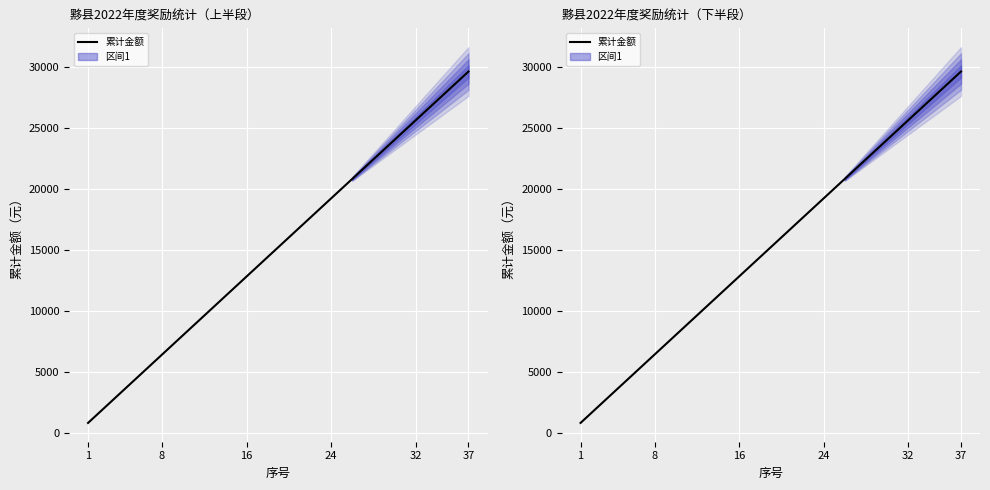

True or false: the data shows 3151 at 11.

False